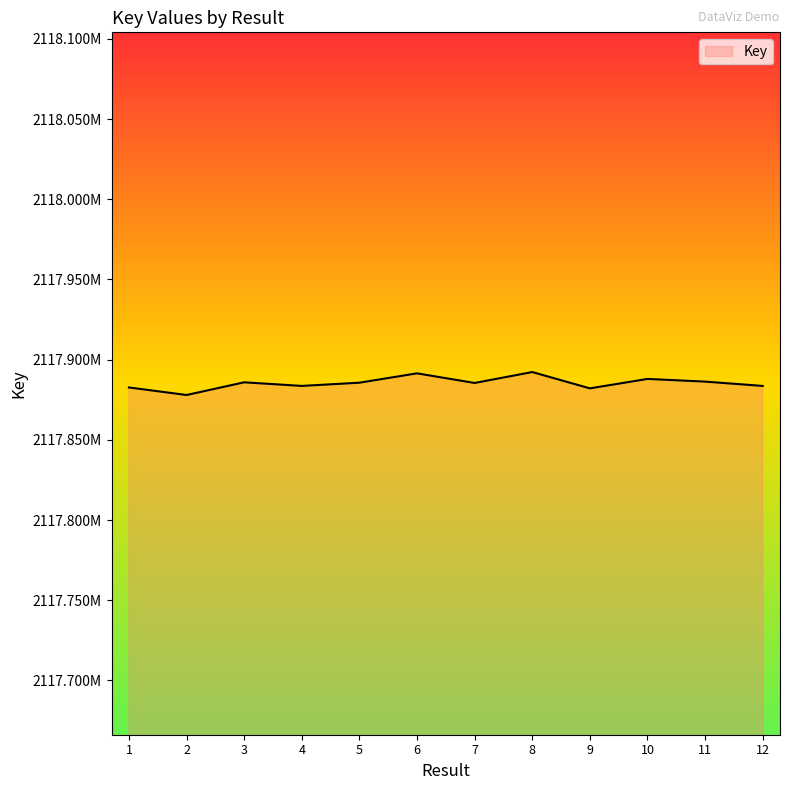

How many series are shown in this chart?

1